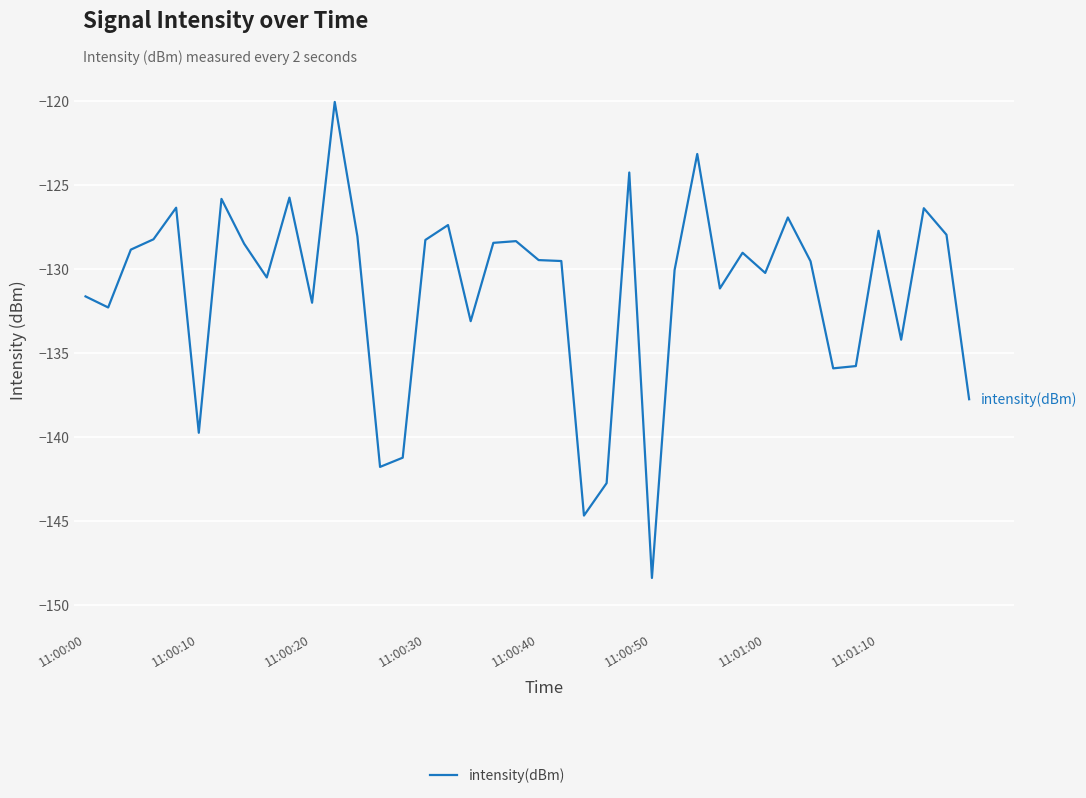

What is the smallest value displayed?

-148.4